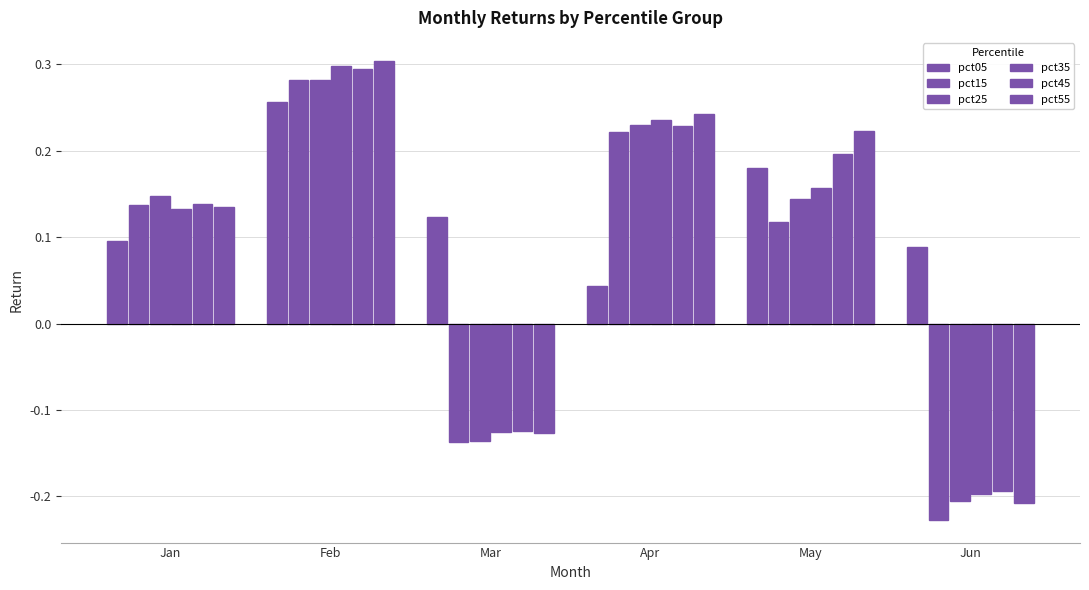

What is the difference between the maximum and minimum values in the pct25 series?

0.5